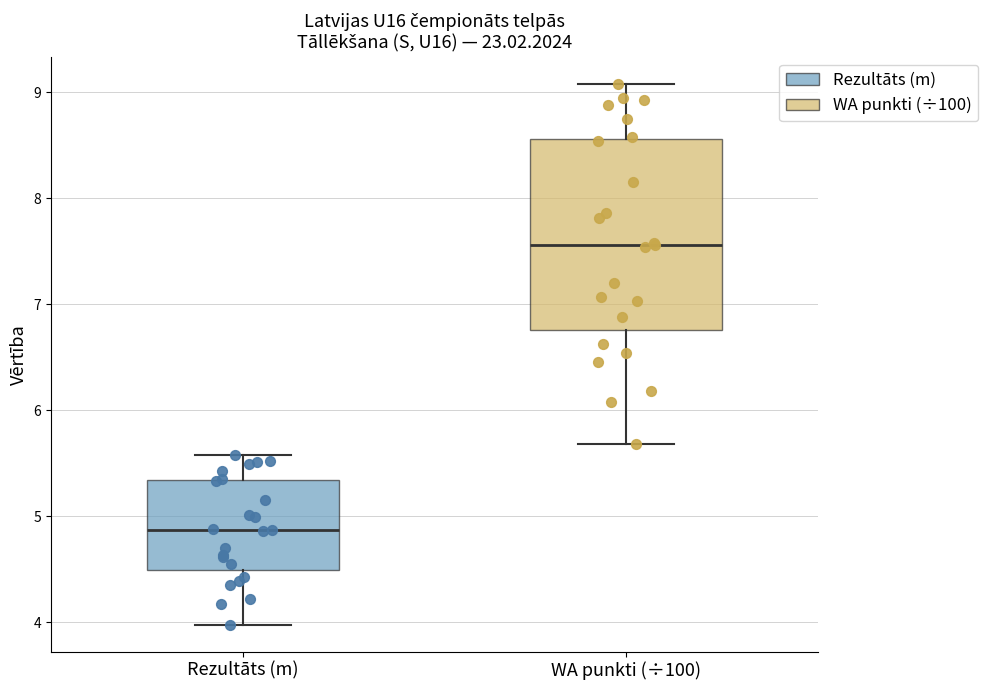

Reading left to right, read every box against the y-axis: the position of its median line, the range the box covers, and the ends of its whiskers. The values are not printed on the chart, so give them approximately, as read against the axis.

Rezultāts (m): median 4.9, box 4.5 to 5.3, whiskers 4.0 to 5.6
WA punkti (÷100): median 7.6, box 6.8 to 8.6, whiskers 5.7 to 9.1